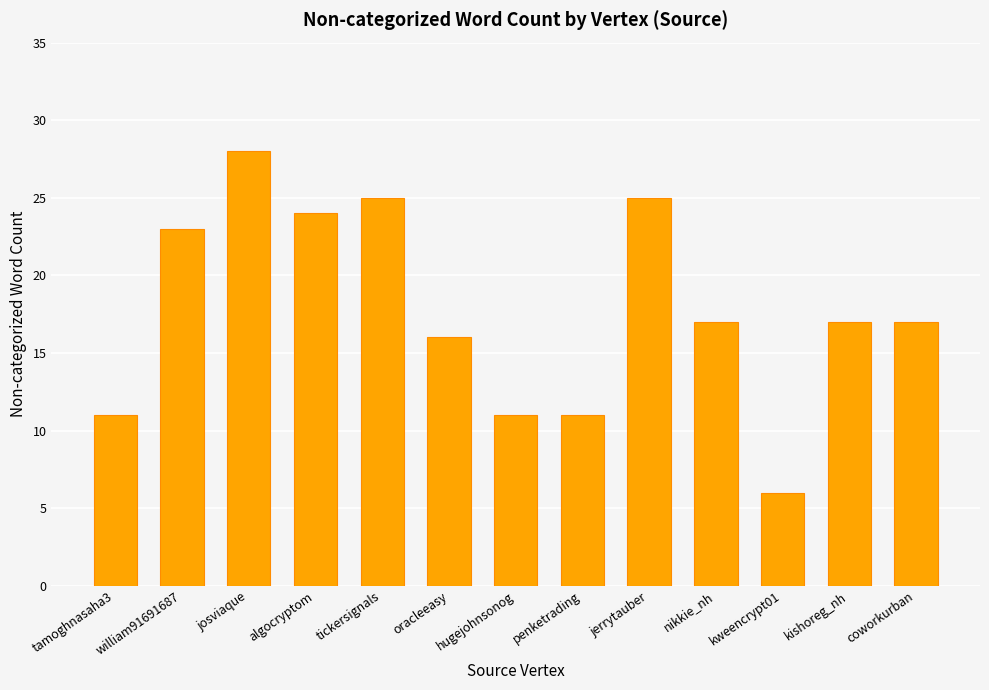

Read the value at algocryptom, to the nearest 5.

25